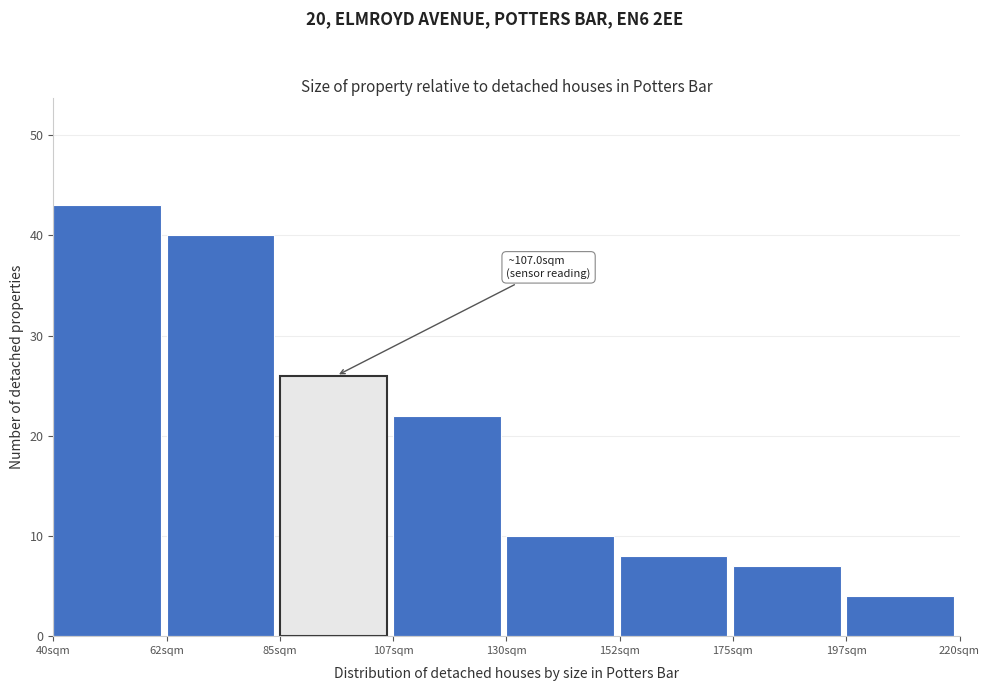

Which range on the x-axis has the tallest bar?

40.0 to 62.5